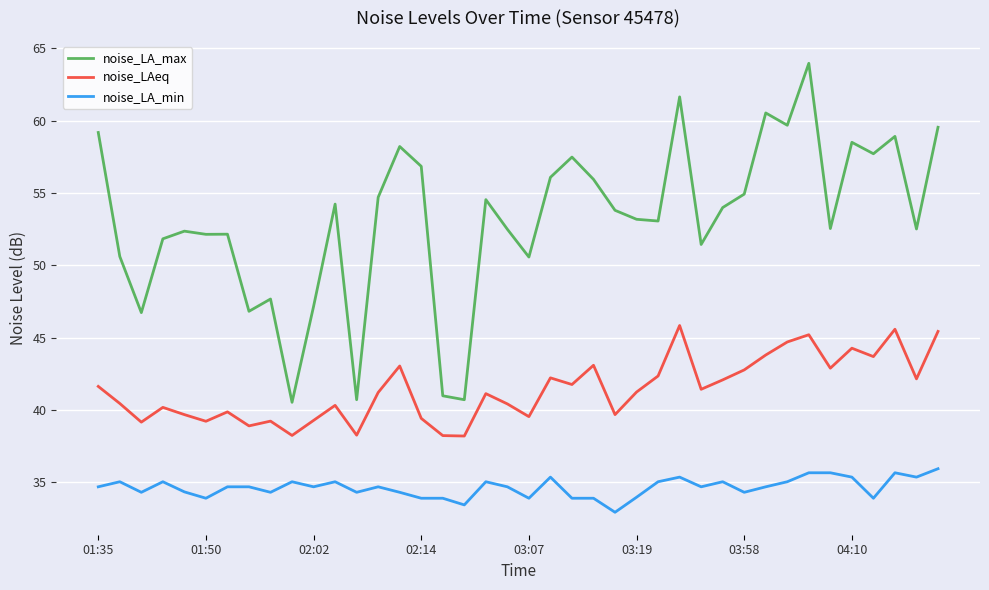

Which series has the largest range (max minus min)?

noise_LA_max